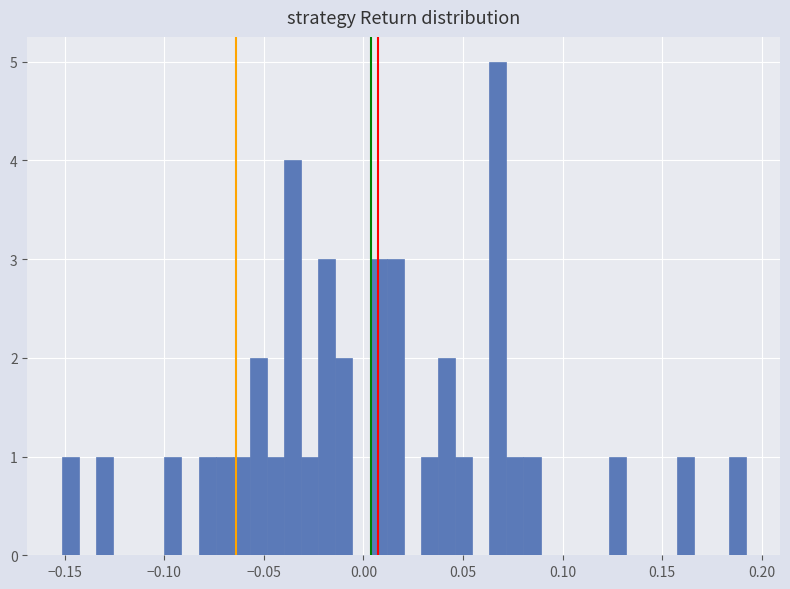

Around what value on the x-axis is the tallest bar? Give the approximate position of its centre, as read against the axis.

0.065